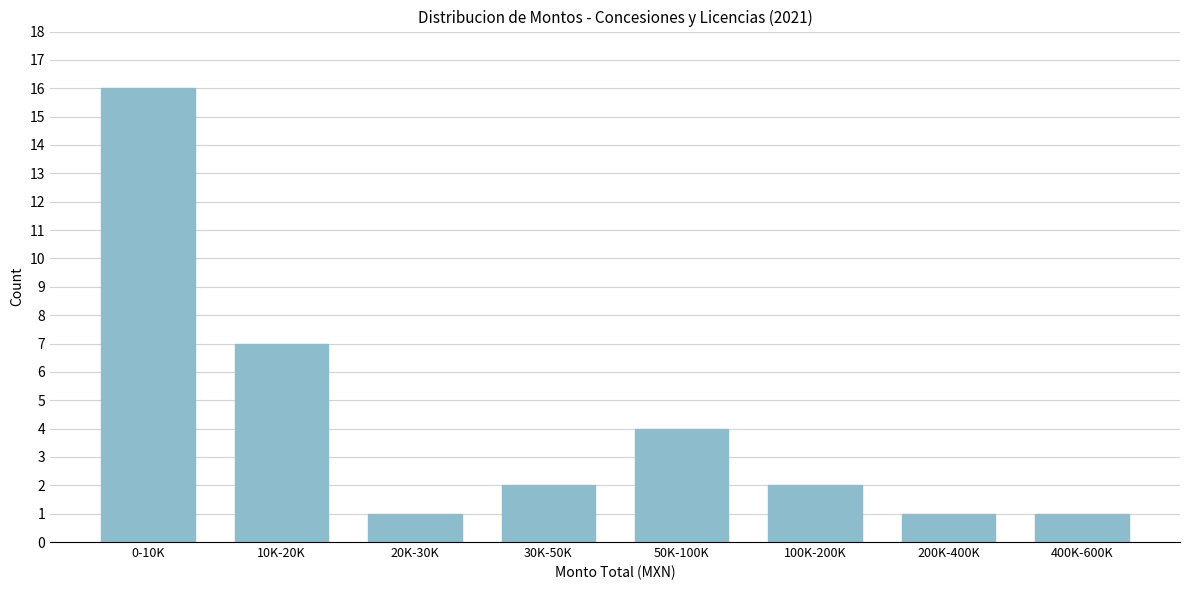

Reading left to right, extract all data points from this chart.

16	7	1	2	4	2	1	1